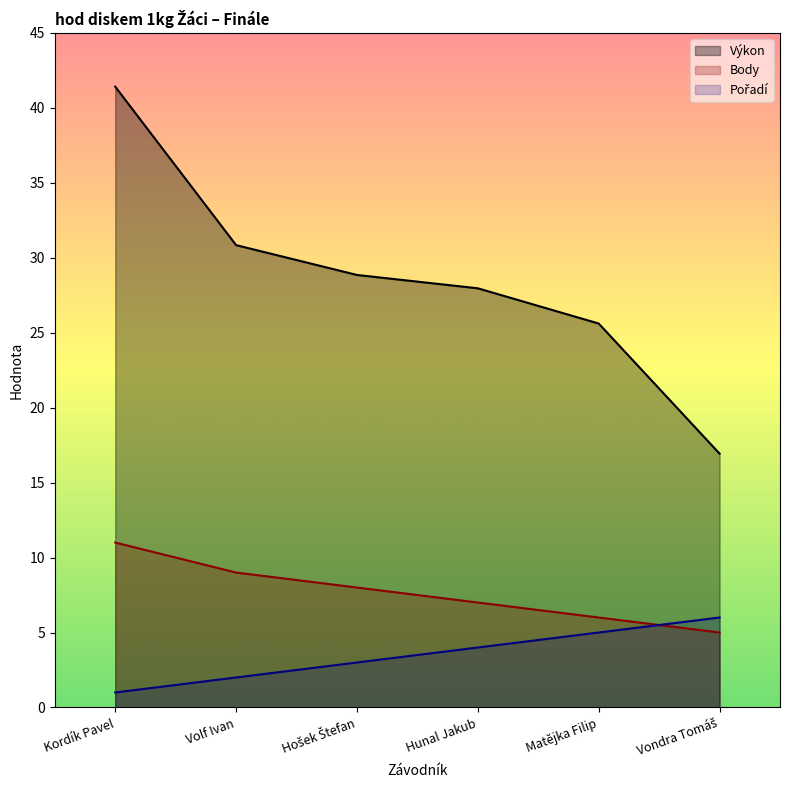

How many data points in Pořadí are less than 4?

3